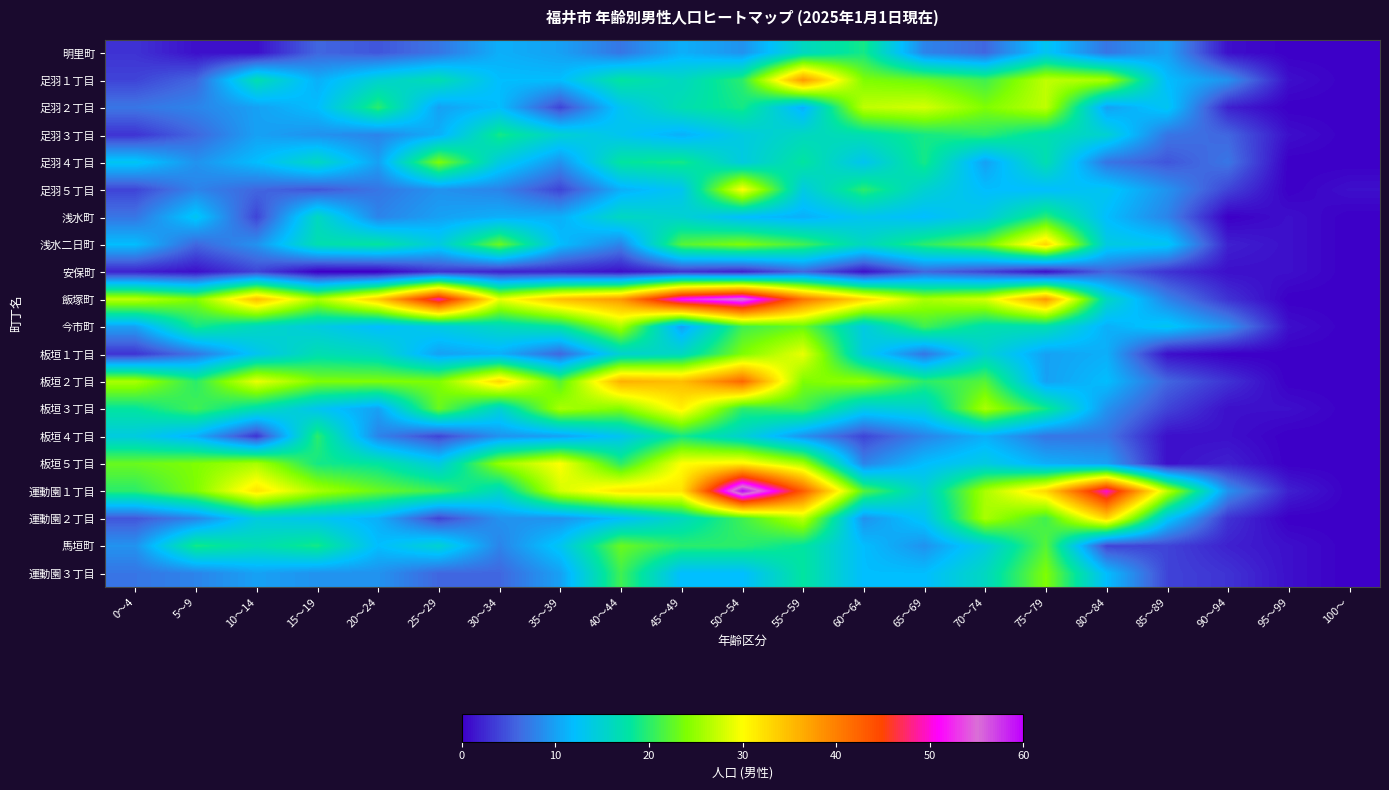

At 100～, list the series in order from smallest to largest.

明里町, 足羽１丁目, 足羽２丁目, 足羽３丁目, 足羽４丁目, 浅水町, 浅水二日町, 安保町, 飯塚町, 今市町, 板垣１丁目, 板垣２丁目, 板垣３丁目, 板垣４丁目, 板垣５丁目, 運動園１丁目, 運動園２丁目, 馬垣町, 運動園３丁目, 足羽５丁目